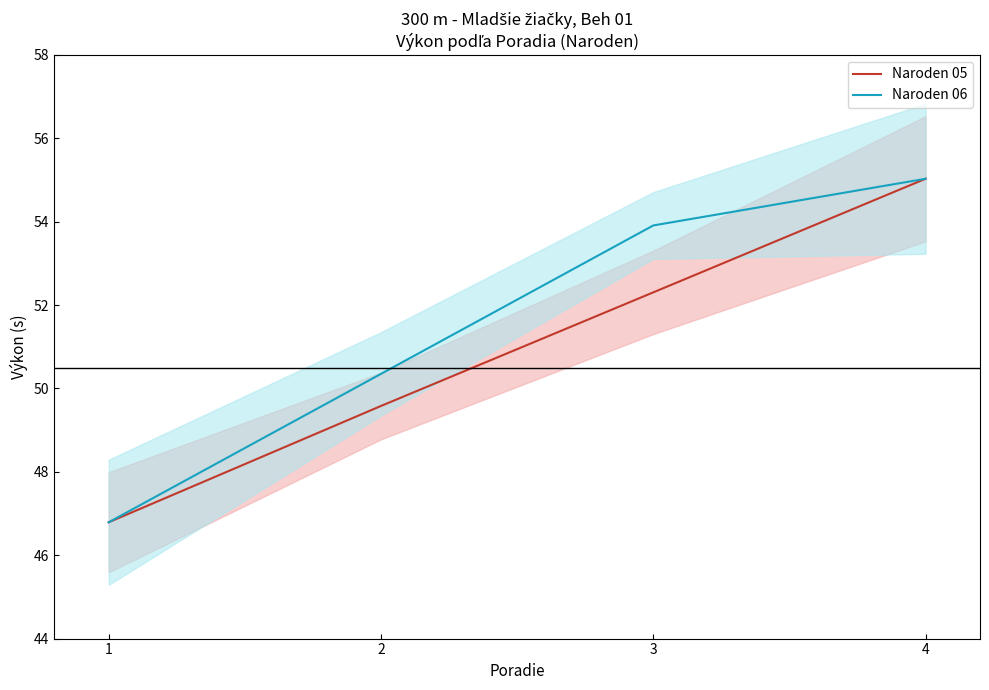

Reading left to right, transcribe all the data shown in this chart.

Naroden 05: 1=46.8	2=49.6	3=52.3	4=55.0
Naroden 06: 1=46.8	2=50.3	3=53.9	4=55.0